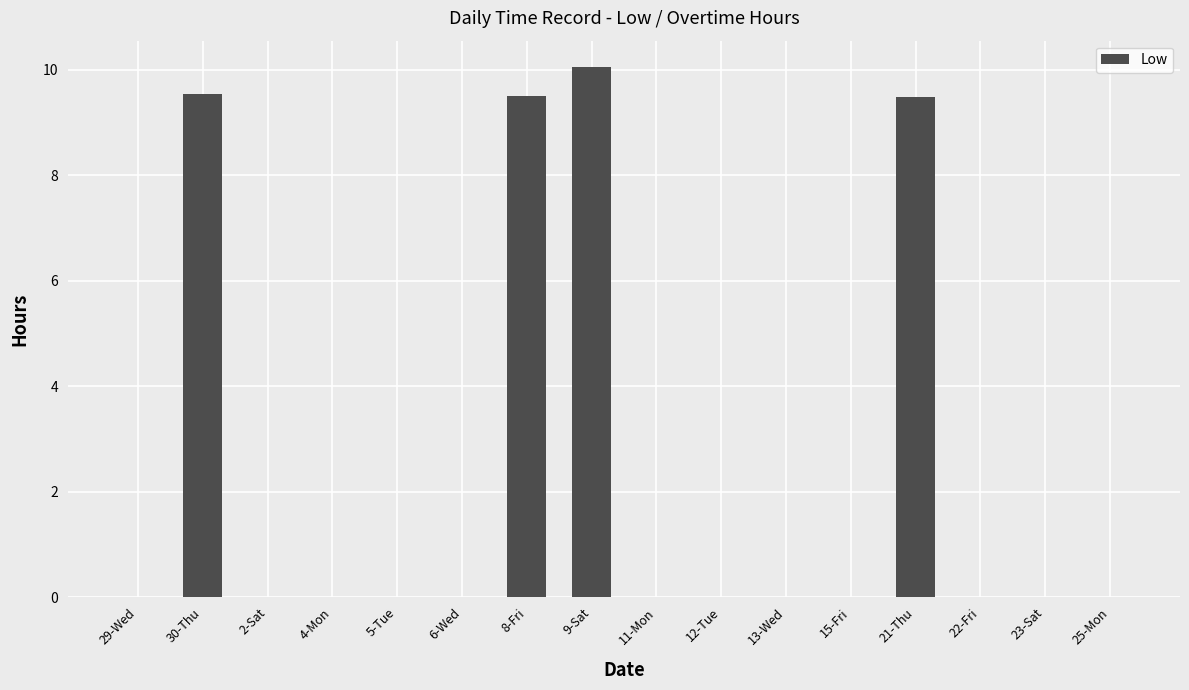

Reading left to right, transcribe all the data shown in this chart.

0.0	9.6	0.0	0.0	0.0	0.0	9.5	10.1	0.0	0.0	0.0	0.0	9.5	0.0	0.0	0.0